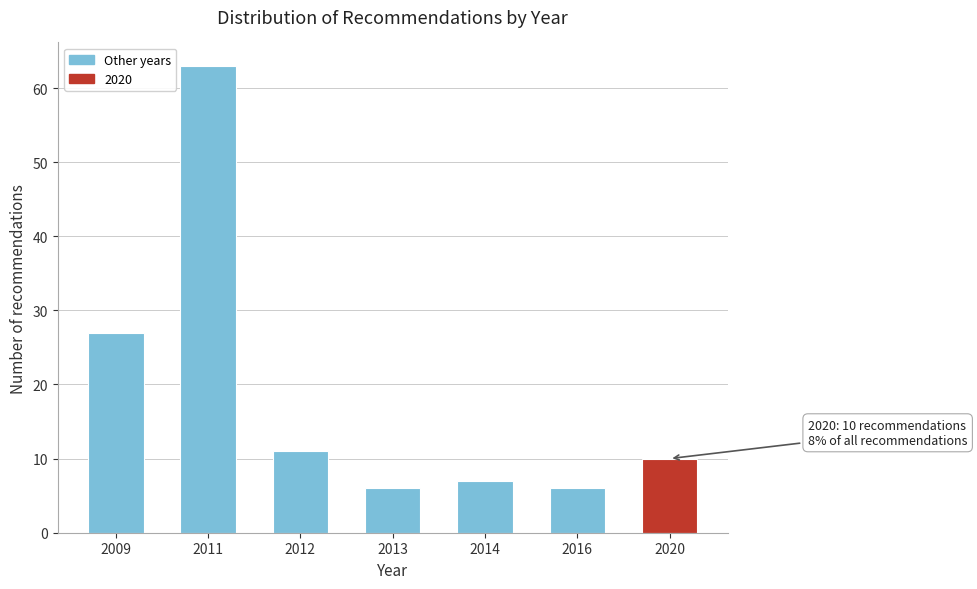

Reading left to right, list all the values displayed in this chart.

27	63	11	6	7	6	10